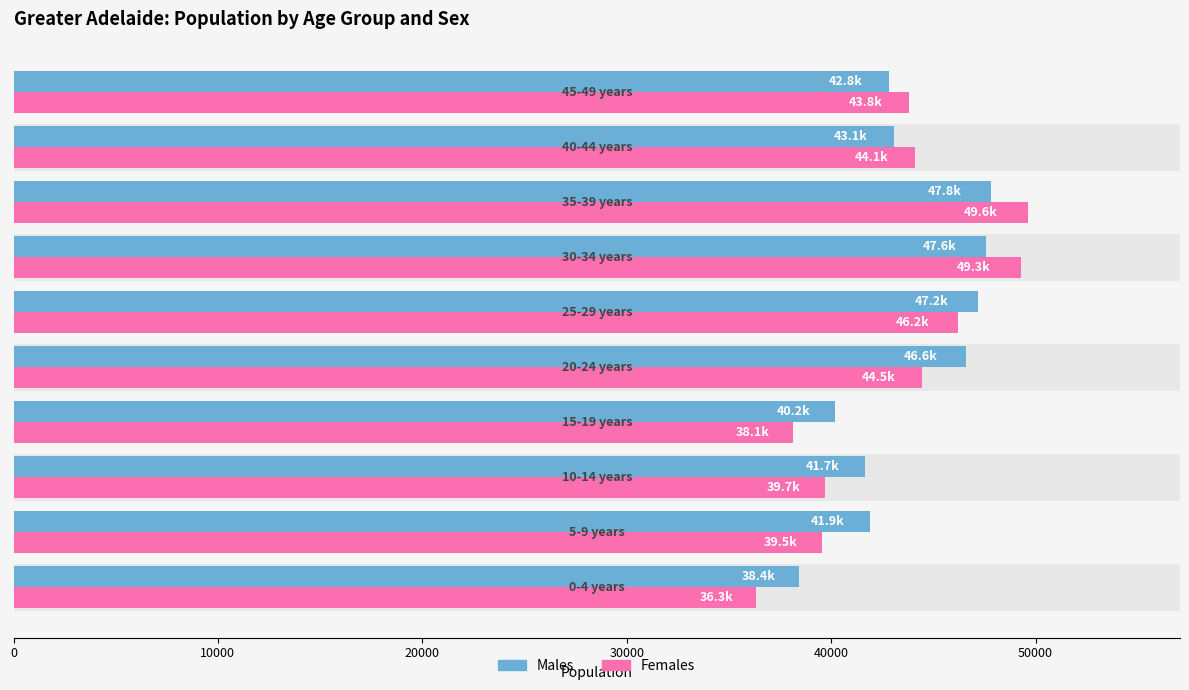

What is the value of the Males bar at the 1st from the left?

38441